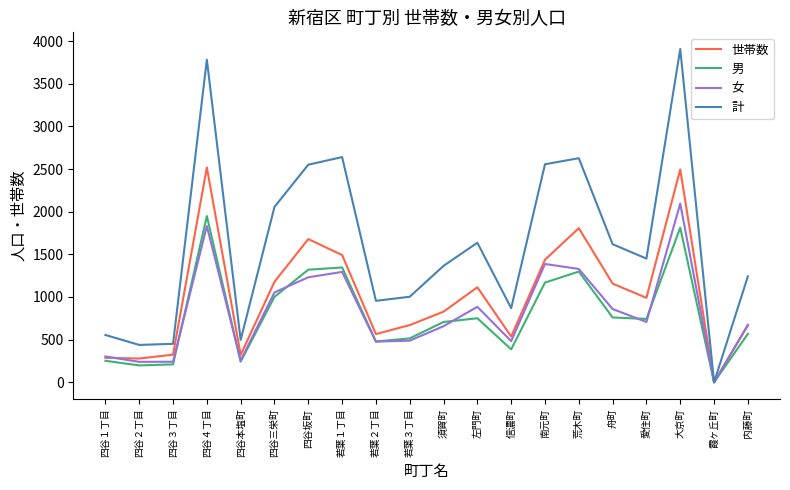

What is the maximum value for 女?

2095